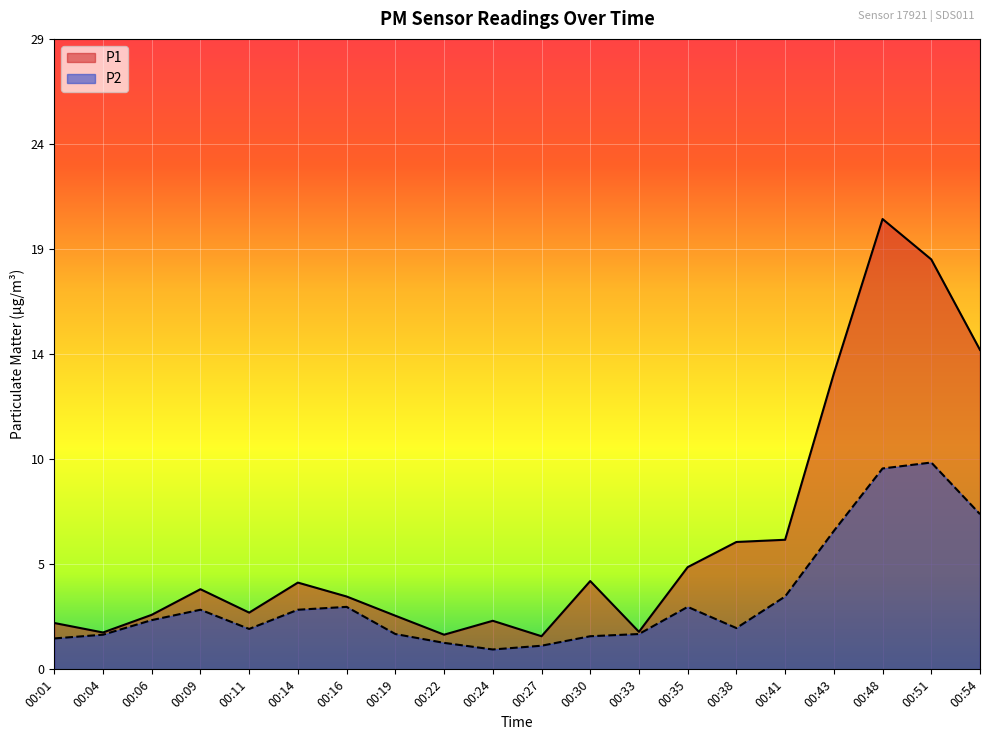

What is the total value across all series at 00:24?

3.1